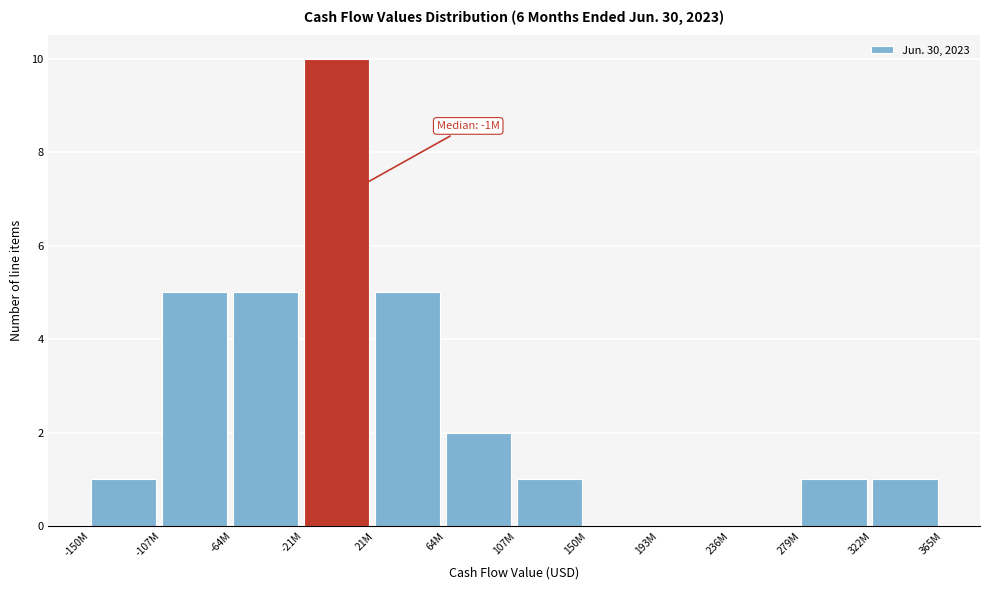

Reading left to right, what are all the values shown in this chart?

-150M=1	-107M=5	-64M=5	-21M=10	21M=5	64M=2	107M=1	150M=0	193M=0	236M=0	279M=1	322M=1